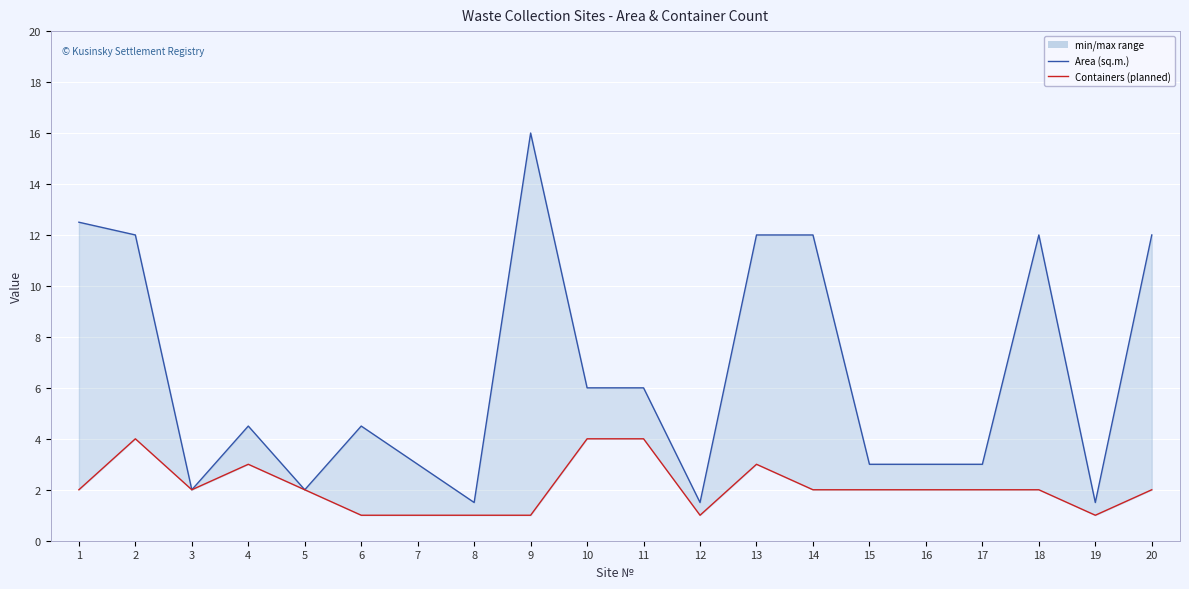

At which label is Area (sq.m.) closest to 8?

10